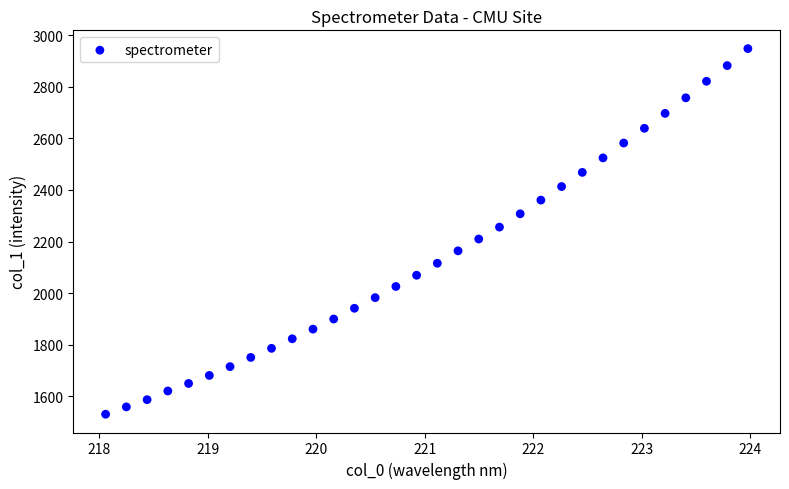

What is the range of Y values (max minus min)?

1416.7